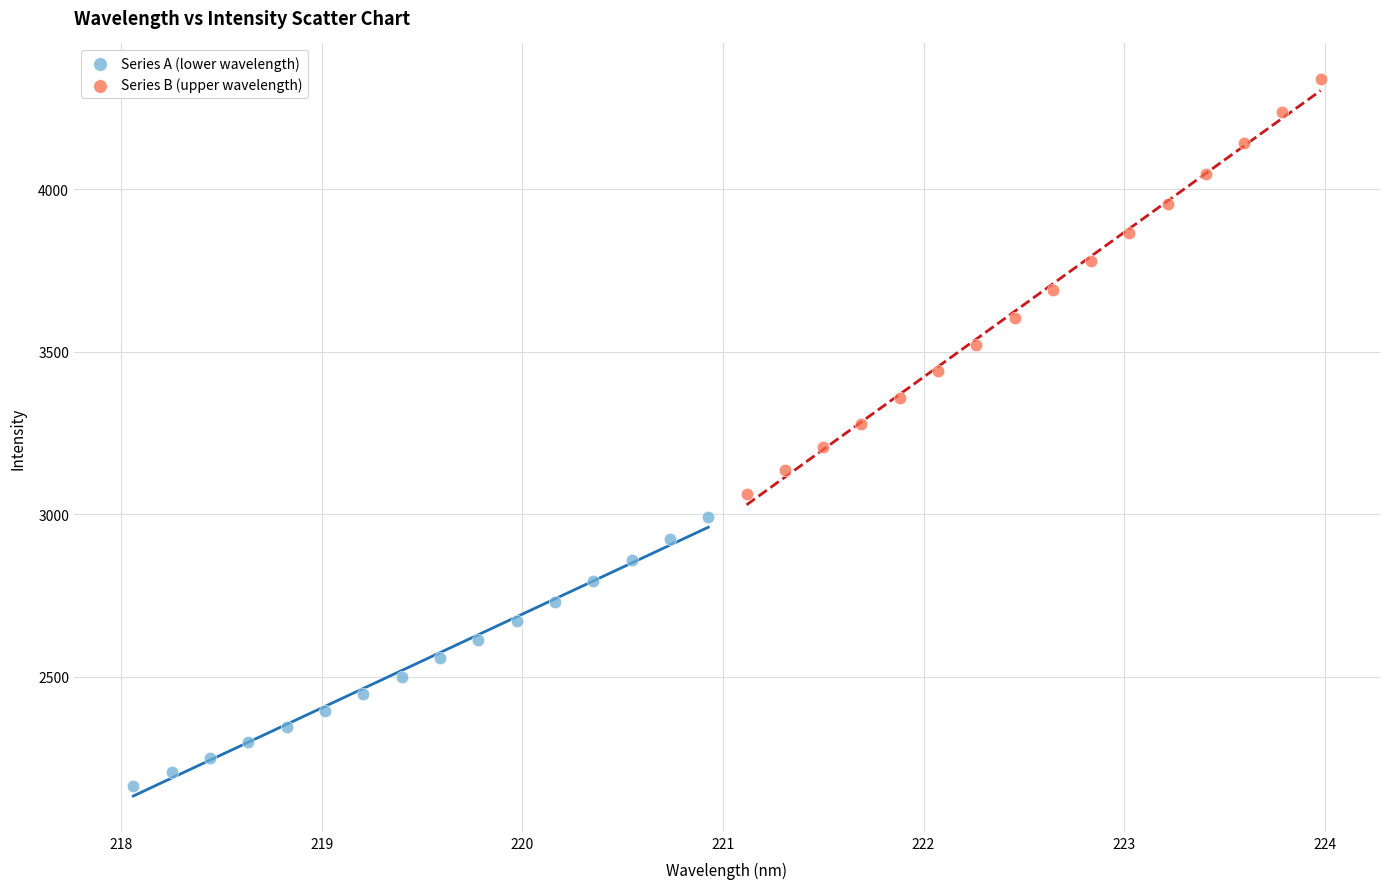

Which series reaches the maximum Y coordinate?

Series B (upper wavelength)